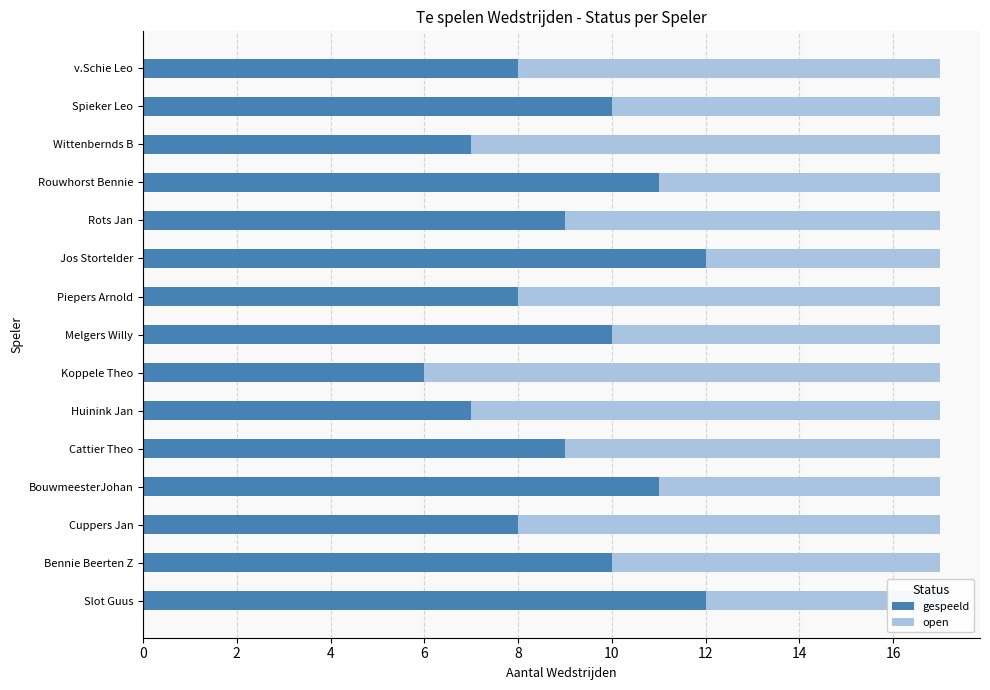

The gespeeld series shows 10 at Bennie Beerten Z. True or false?

True